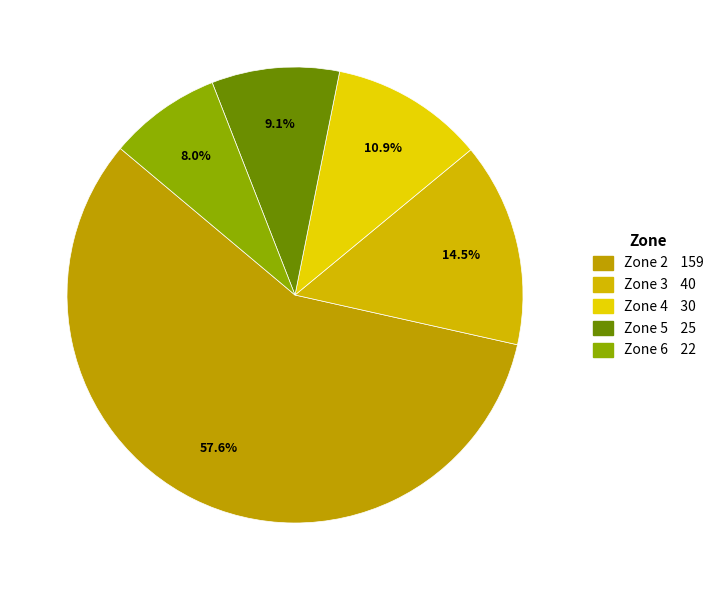

What is the change in value from Zone 5 to Zone 6?

-3